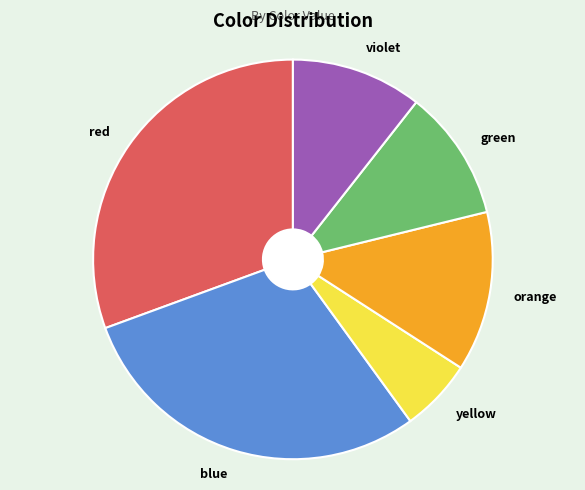

Between blue and green, which is larger?

blue